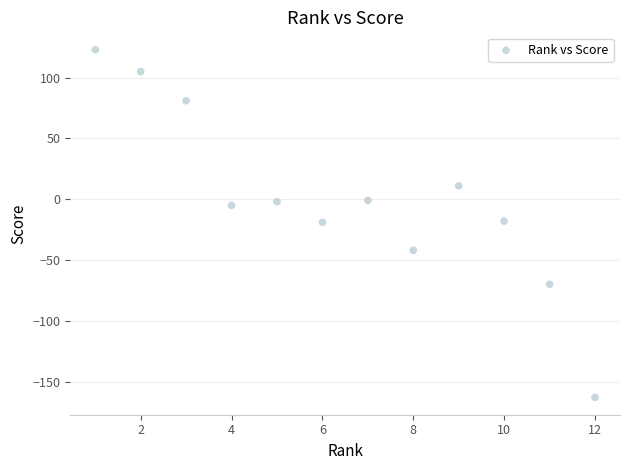

What is the range of X values (max minus min)?

11